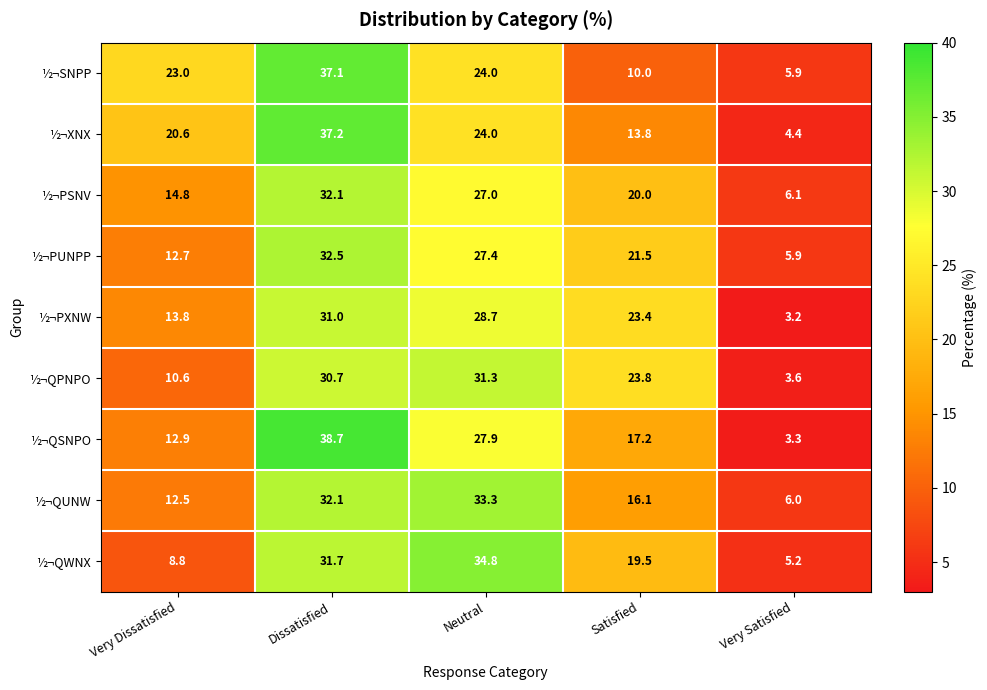

Count the number of data series in this chart.

9